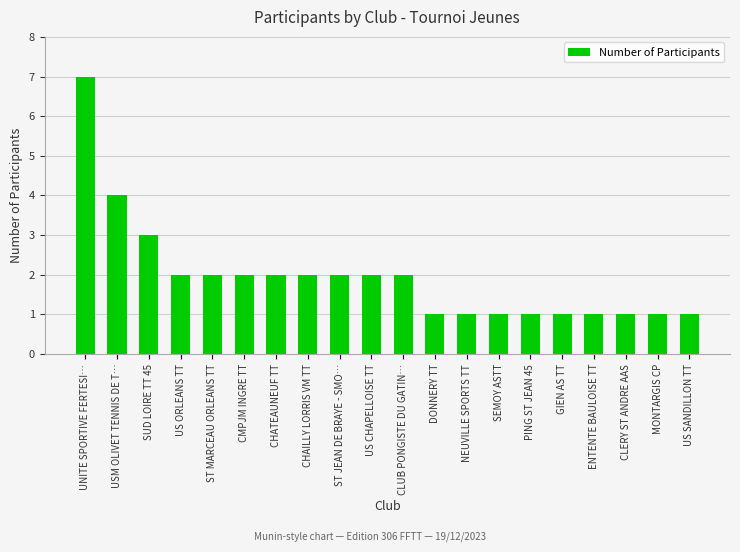

Is it true that the value at ST JEAN DE BRAYE - SMO… is 3?

False